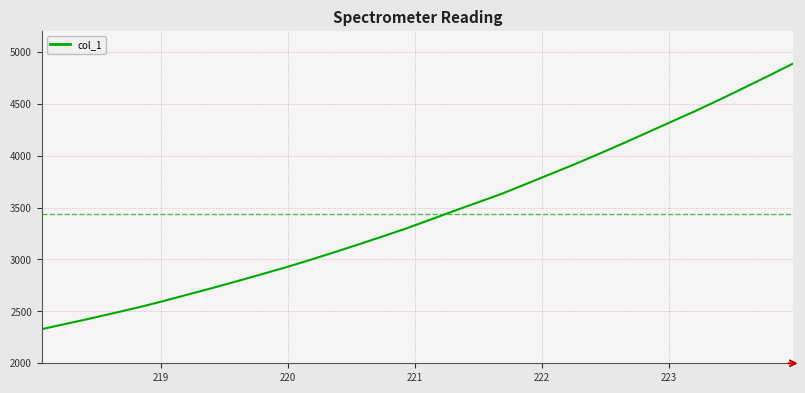

What is the smallest value displayed?

2328.9